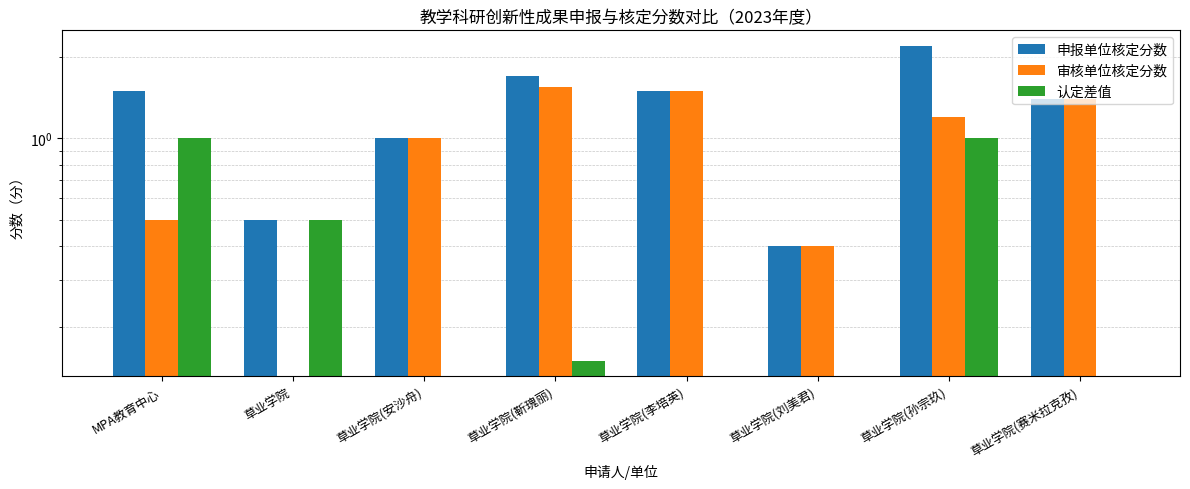

What is the sum of the 认定差值 values at 草业学院 and 草业学院(靳瑰丽)?

0.7